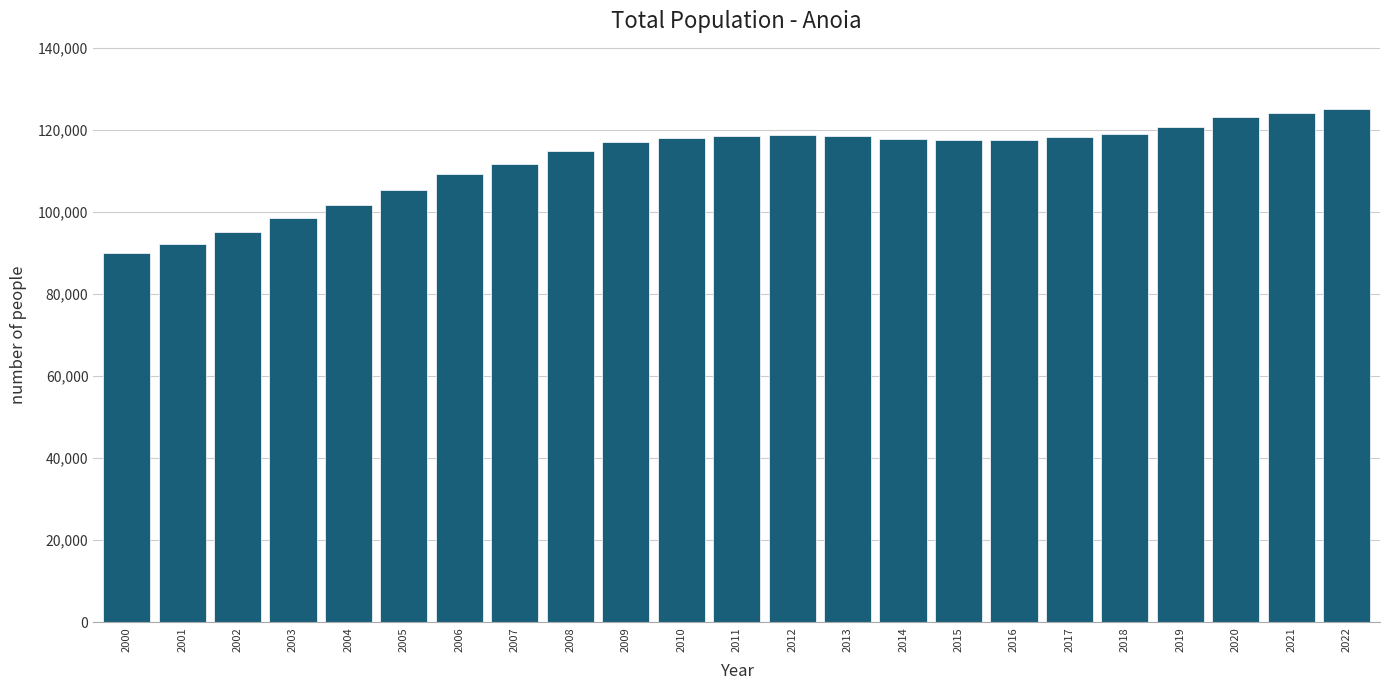

What is the smallest value displayed?

89876